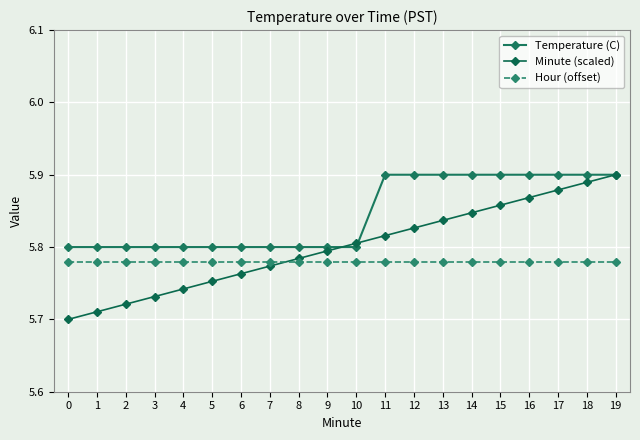

Count the Temperature (C) values in the range 5 to 6.

20